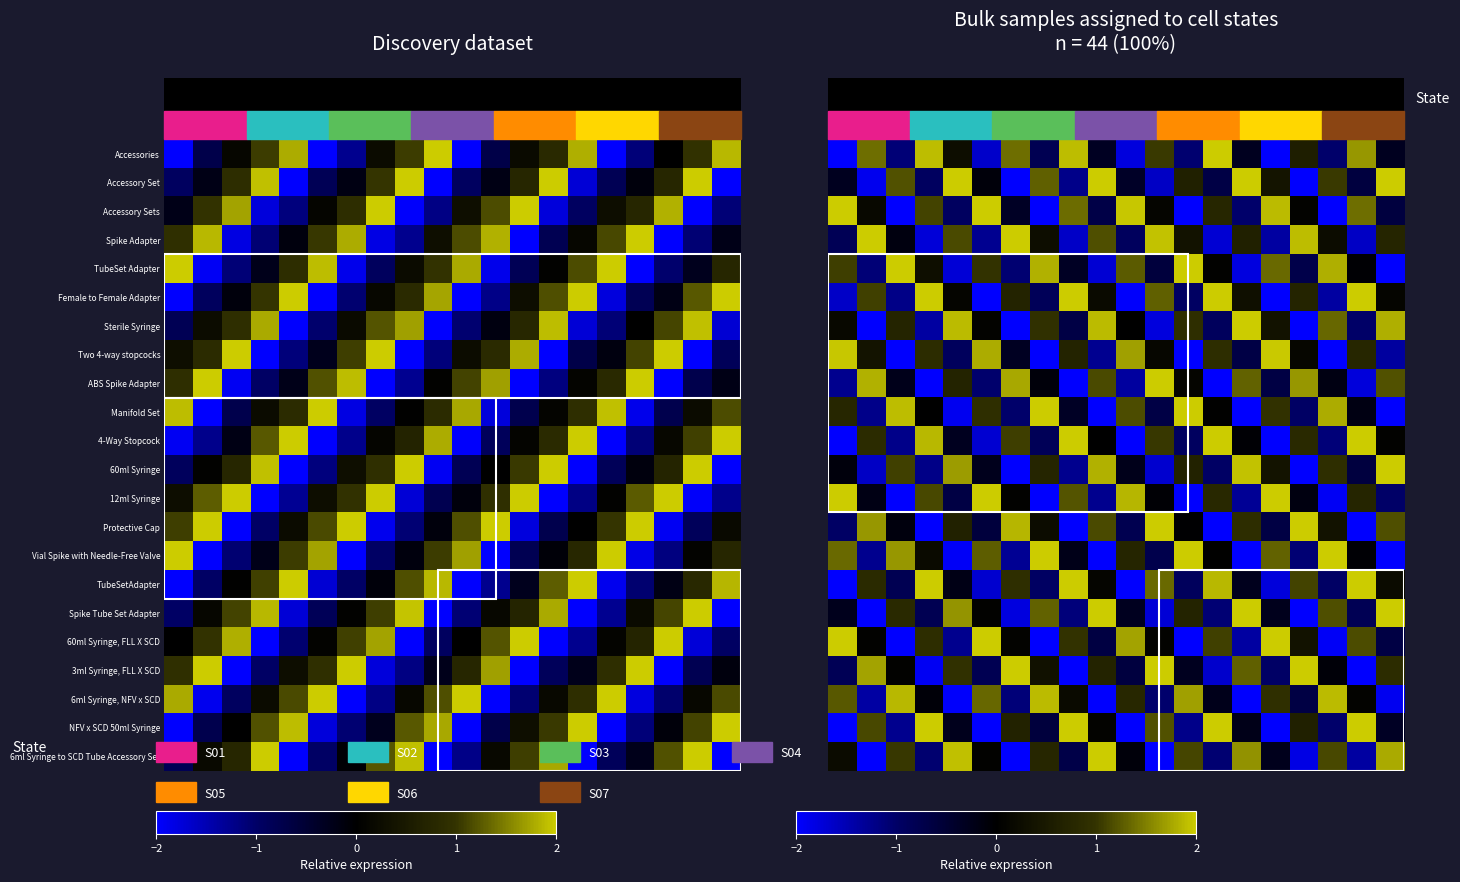

At how many categories does at least one series exceed -1?

20